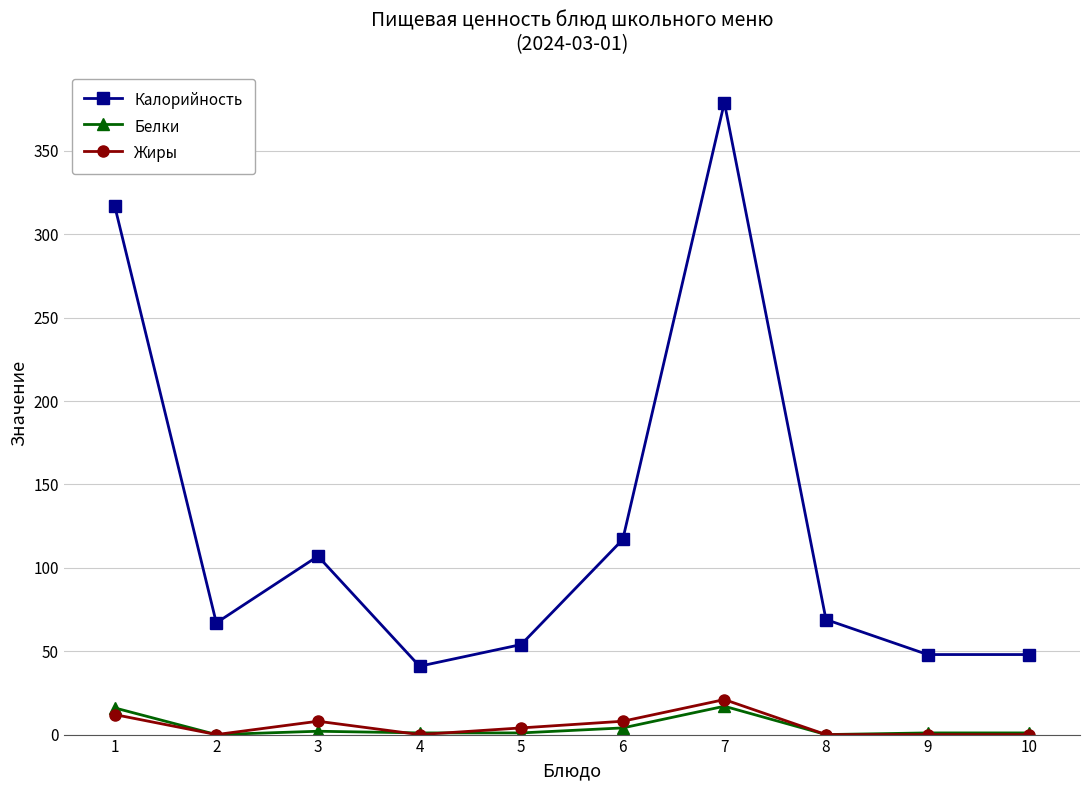

At which category does Жиры reach its first local valley?

2